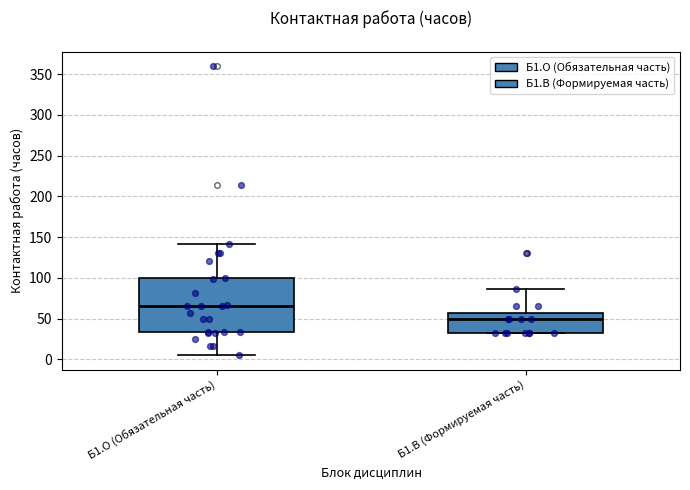

Reading left to right, transcribe this box plot: for each box, give where its median line is, the range the box spans, and where its two whiskers end, as read against the y-axis. The values are not printed on the chart, so give them approximately, as read against the axis.

Б1.О (Обязательная часть): median 65, box 35 to 100, whiskers 5 to 140
Б1.В (Формируемая часть): median 50, box 35 to 60, whiskers 35 to 85